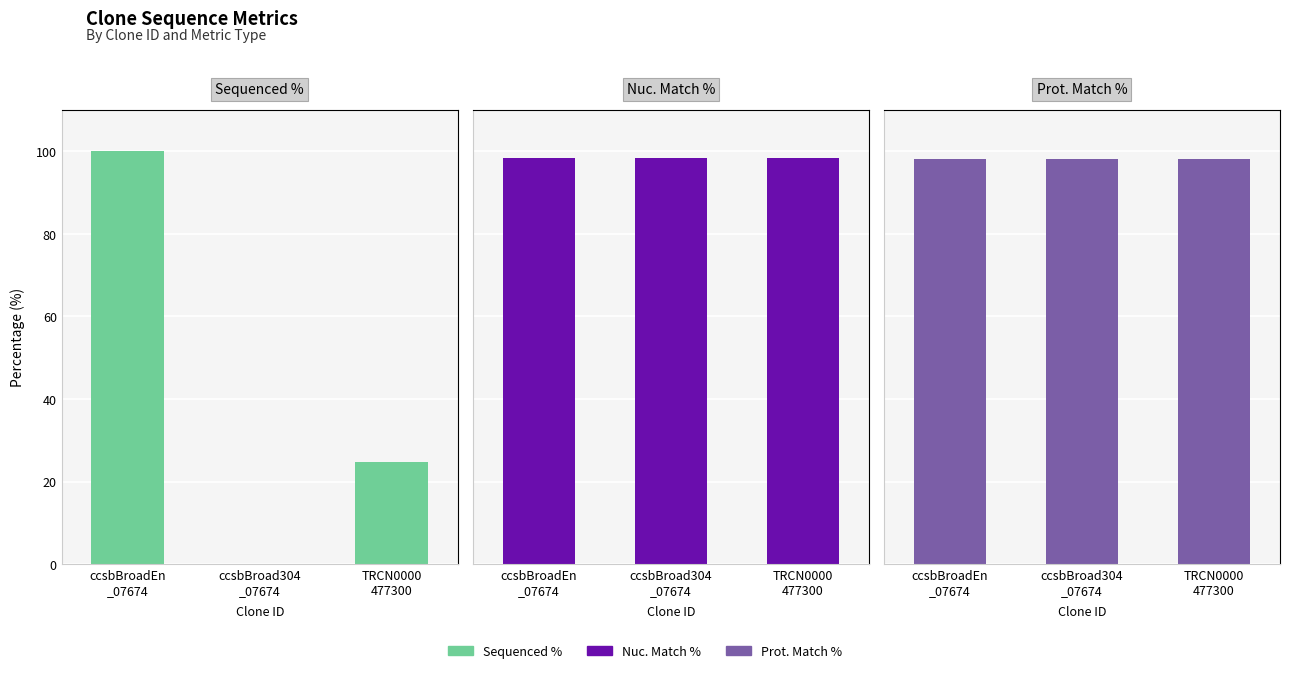

The value of Prot. Match % at ccsbBroad304
_07674 is 162.5. True or false?

False